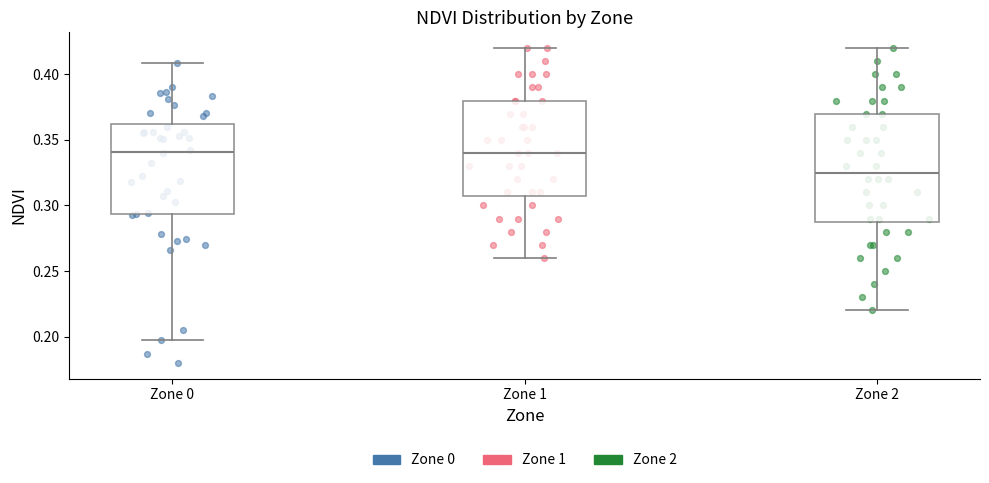

Reading left to right, read every box against the y-axis: the position of its median line, the range the box covers, and the ends of its whiskers. The values are not printed on the chart, so give them approximately, as read against the axis.

Zone 0: median 0.340, box 0.295 to 0.360, whiskers 0.195 to 0.410
Zone 1: median 0.340, box 0.310 to 0.380, whiskers 0.260 to 0.420
Zone 2: median 0.325, box 0.290 to 0.370, whiskers 0.220 to 0.420